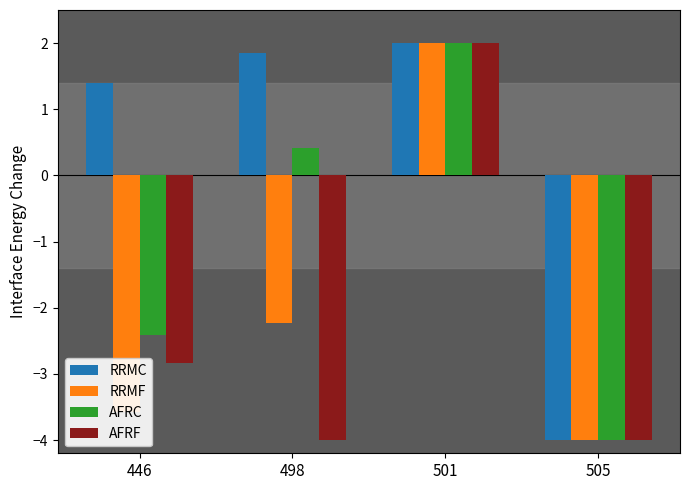

How many groups of bars are there?

4